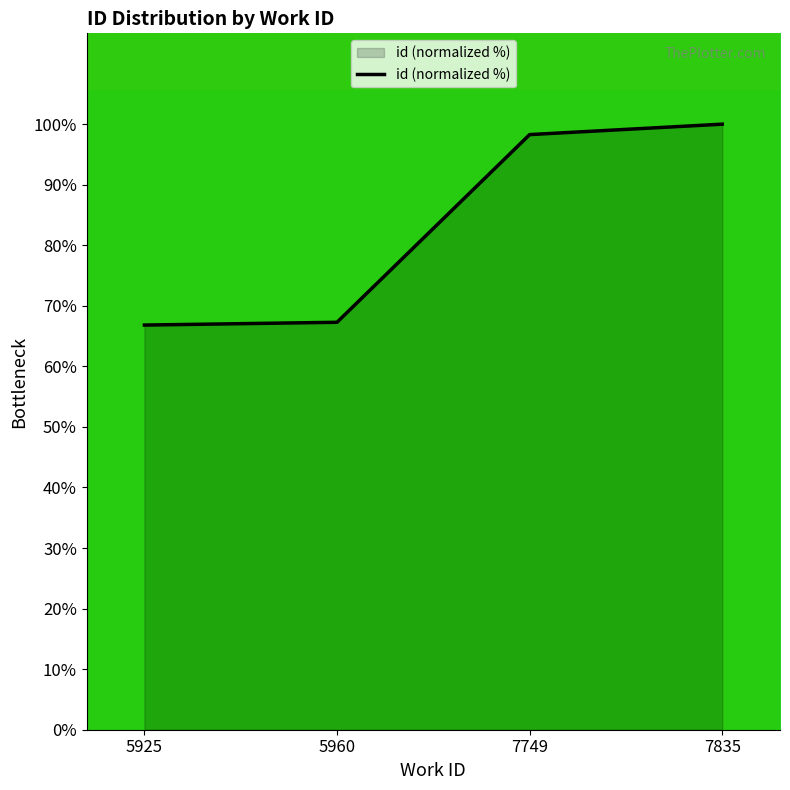

Read the value at 7835.

100.0